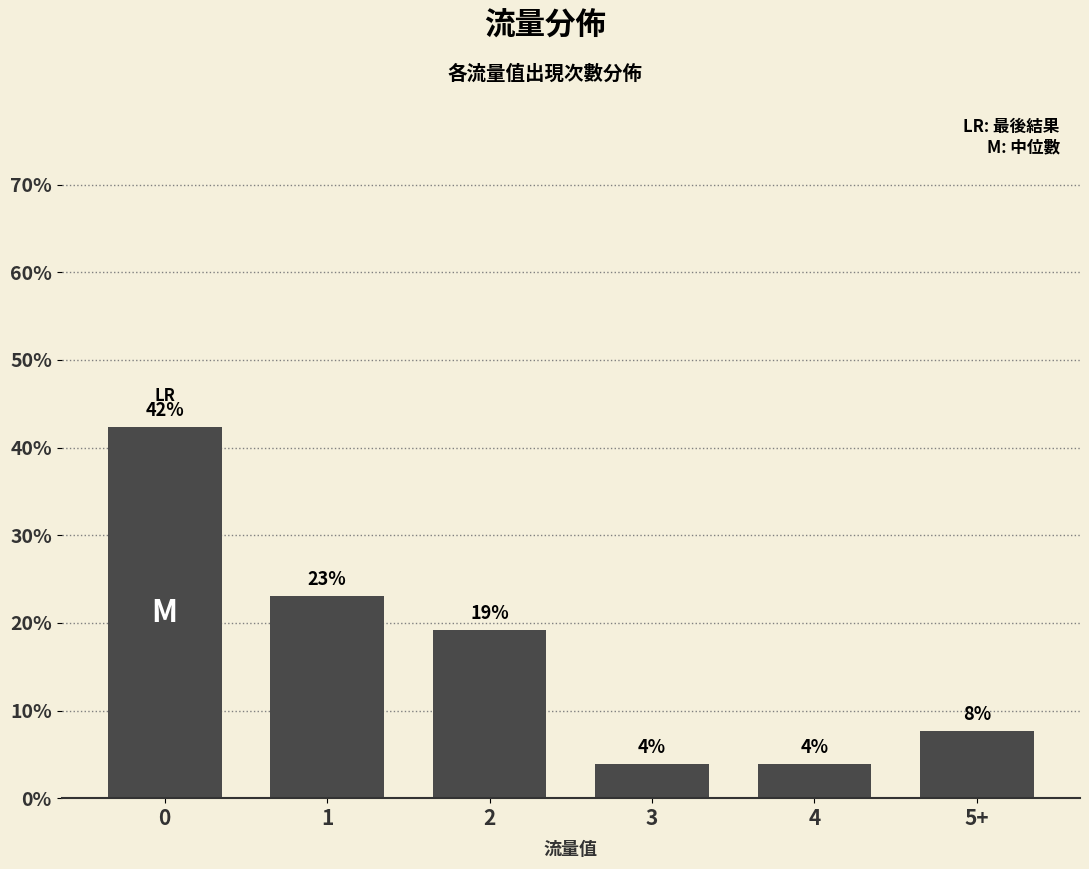

Does the chart contain any negative values?

No